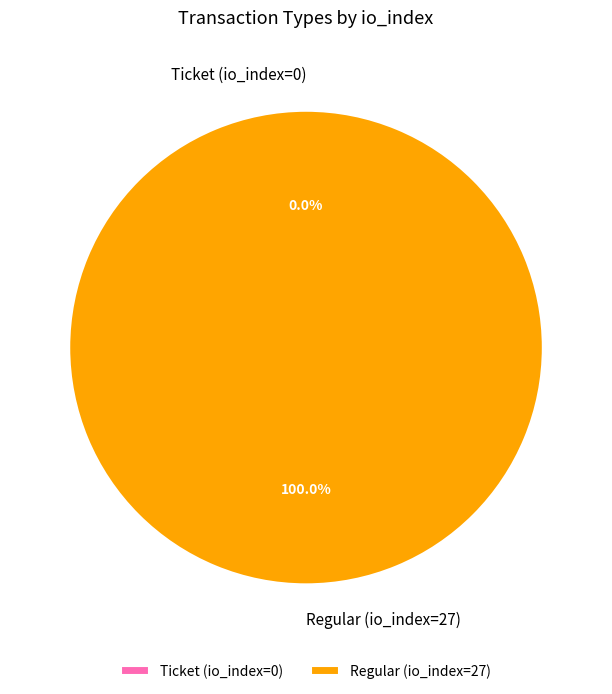

To the nearest percent, what is the average slice percentage?

50%